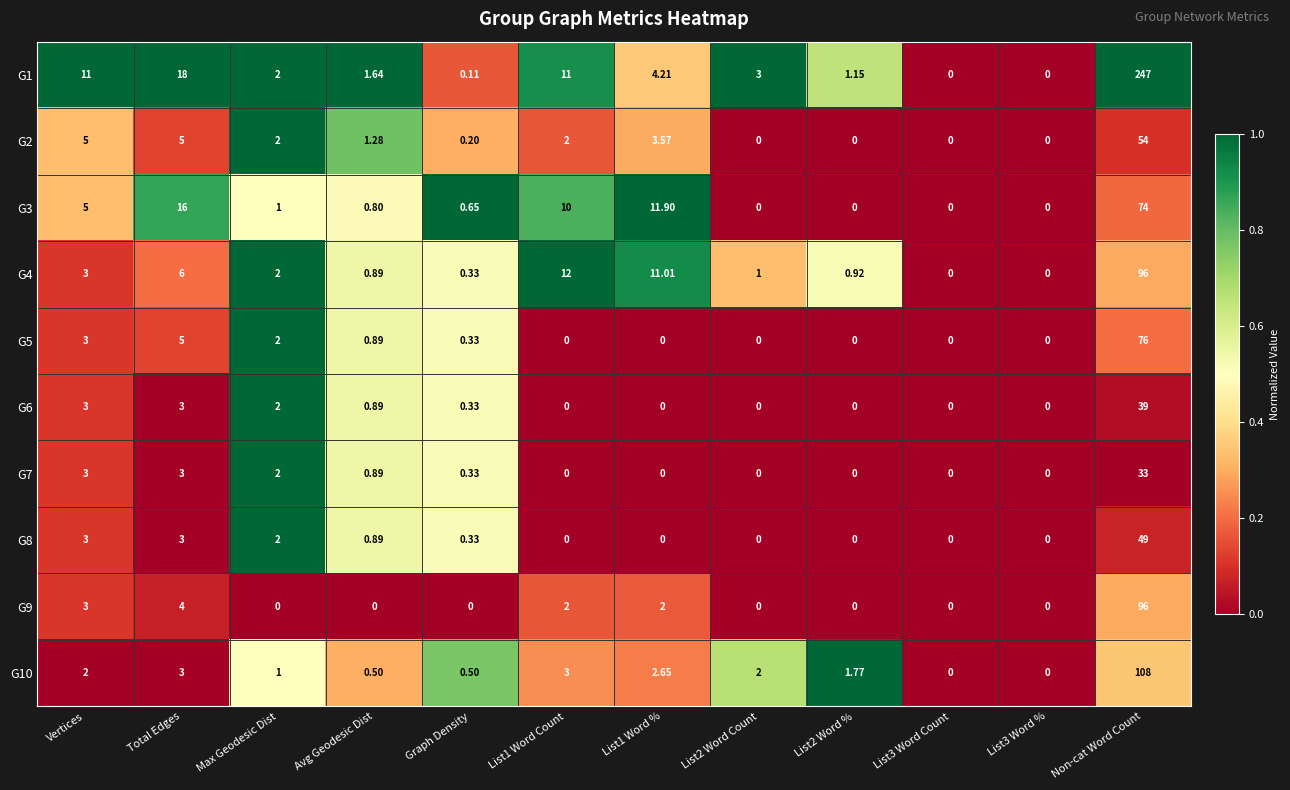

Which series changed the most between Graph Density and List3 Word Count?

G3